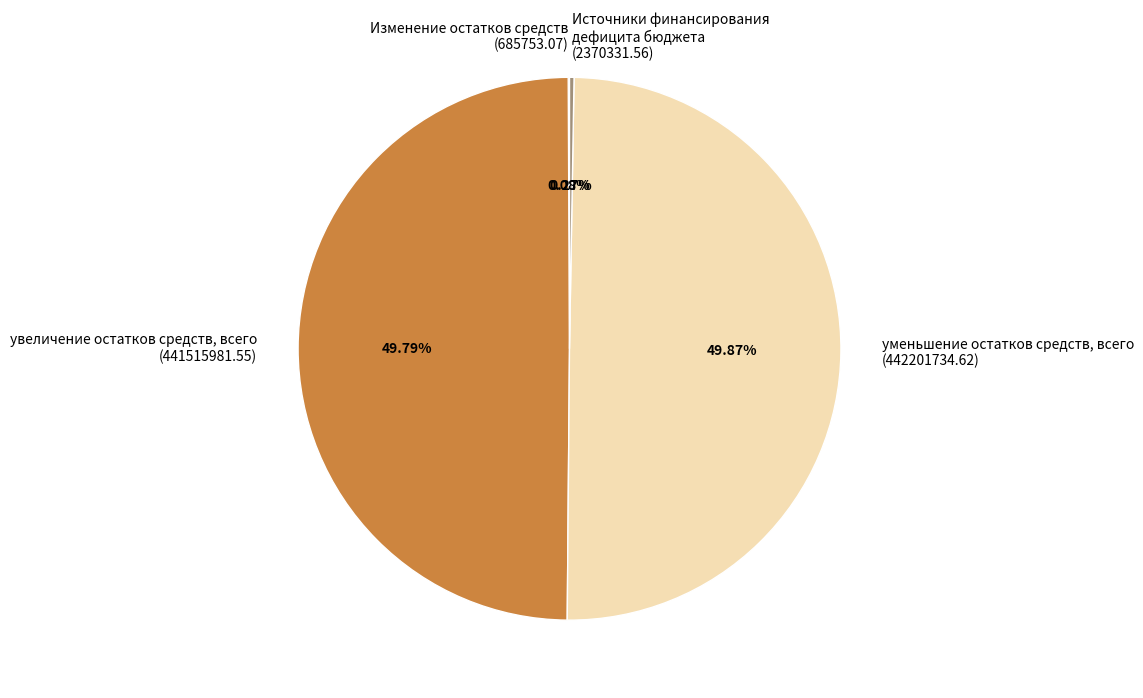

What is the ratio of the value at увеличение остатков средств, всего (441515981.55) to the value at уменьшение остатков средств, всего (442201734.62)?

1.0